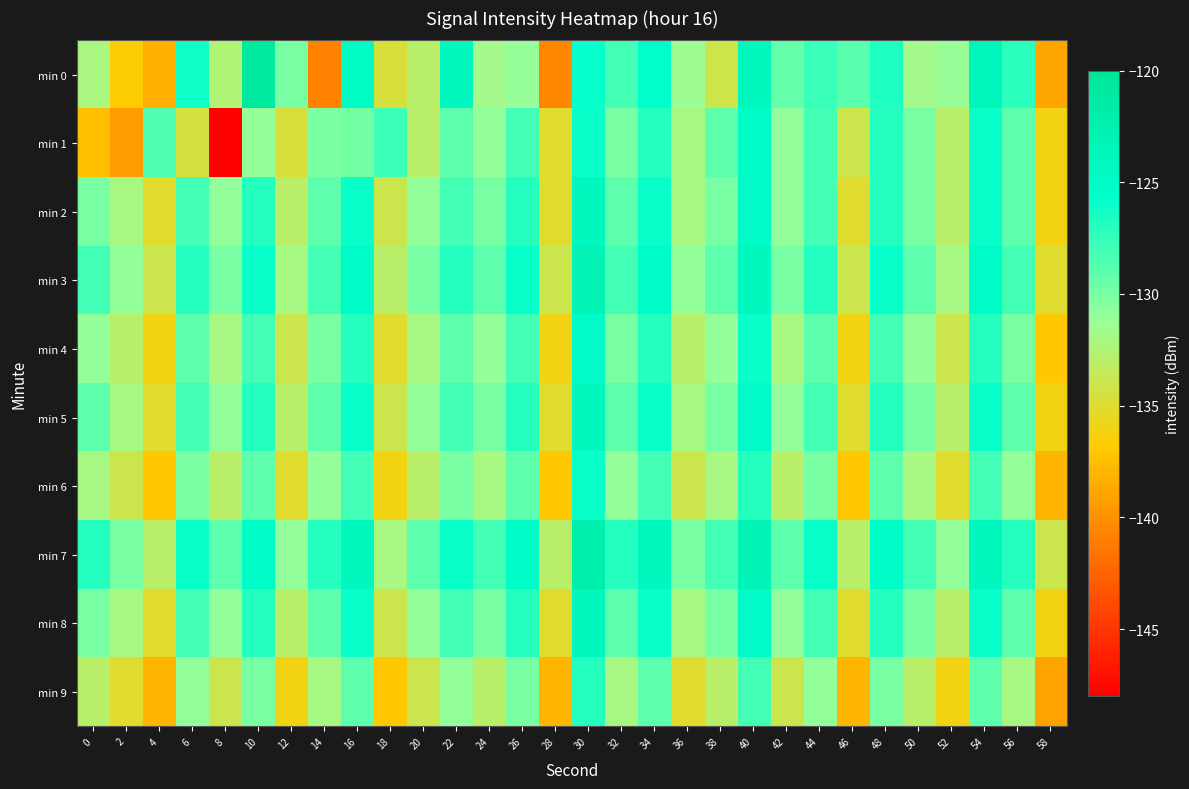

Between 2 and 52, which is larger?

52